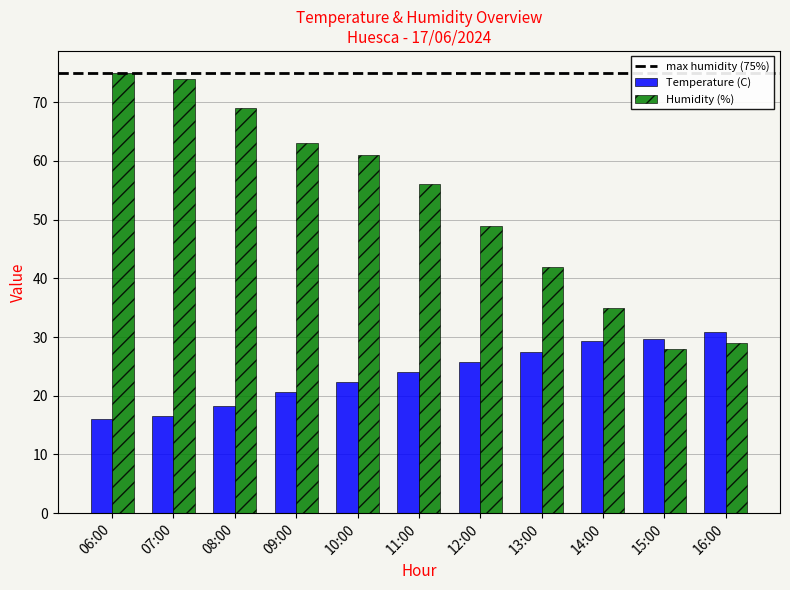

Read the Temperature (C) value at 06:00.

16.0